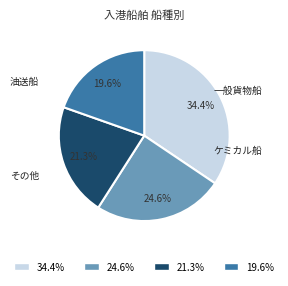

Approximately how many times larger is the value at 34.4% compared to 19.6%?

1.8